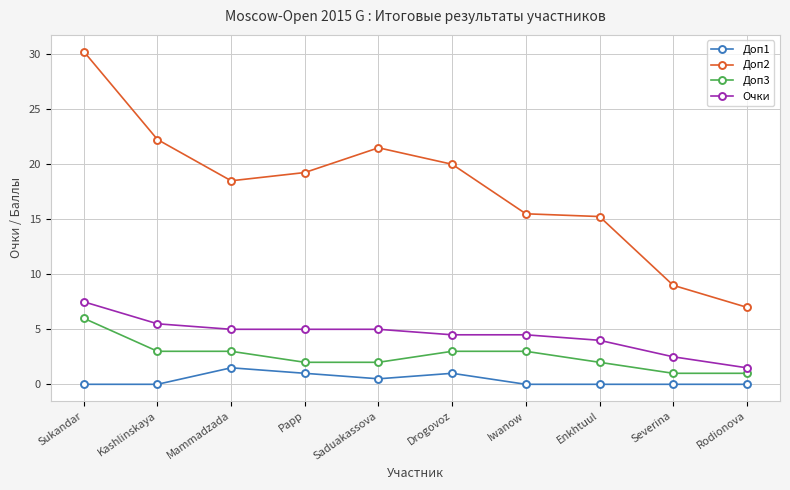

Which series has the largest range (max minus min)?

Доп2